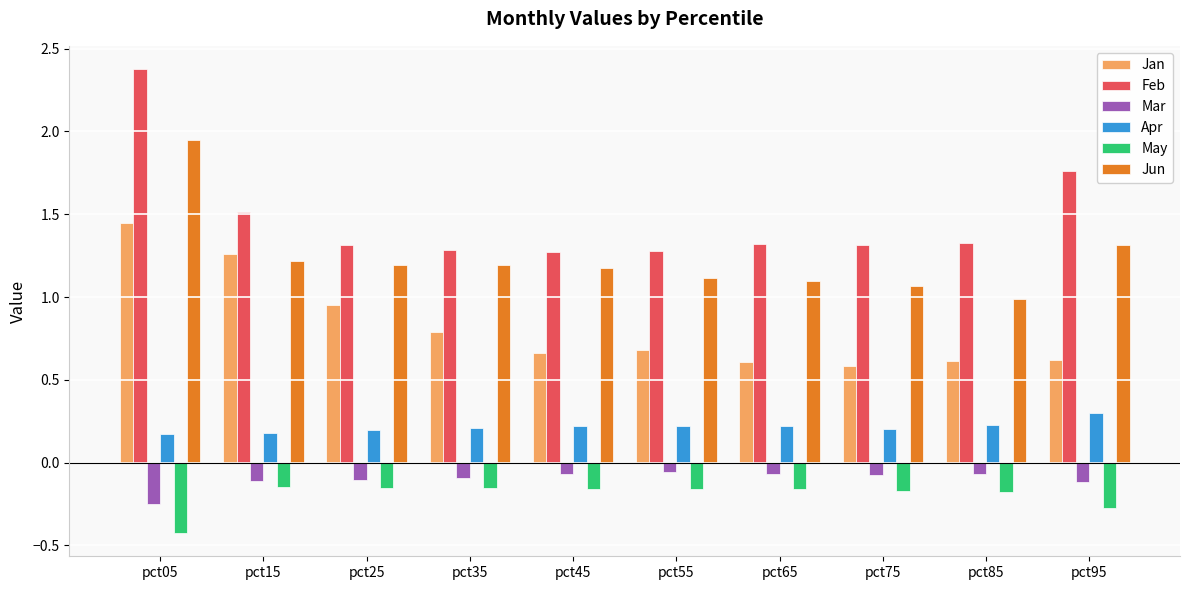

What is the sum of the Feb values at pct75 and pct05?

3.7